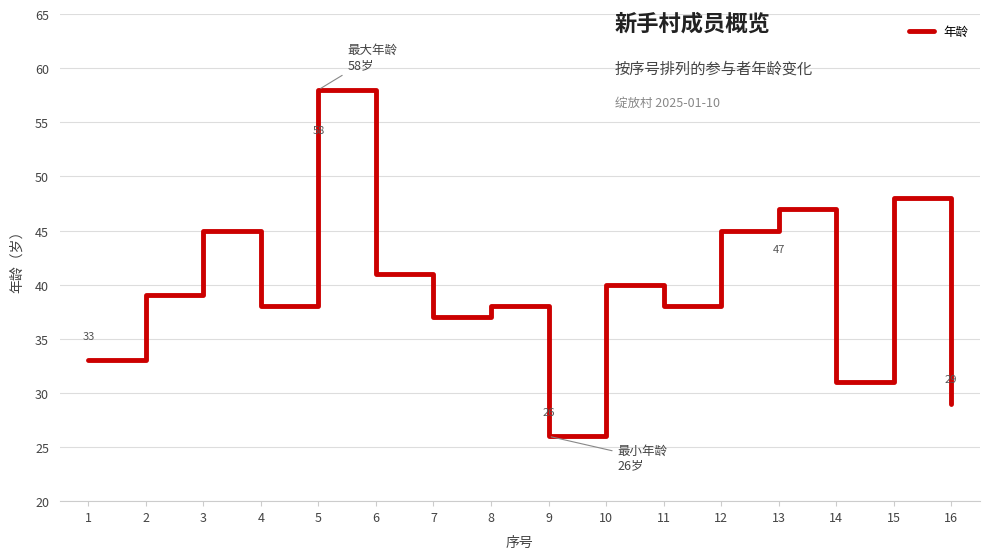

The value at 5 is 58. True or false?

True